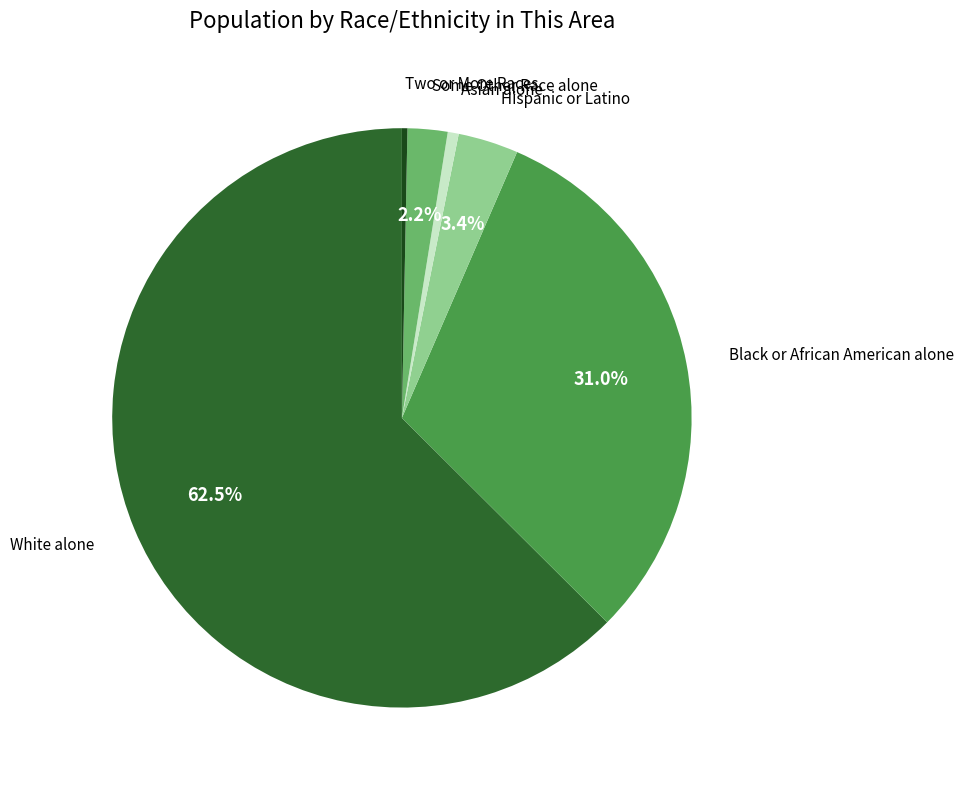

Does any single category account for the majority?

Yes